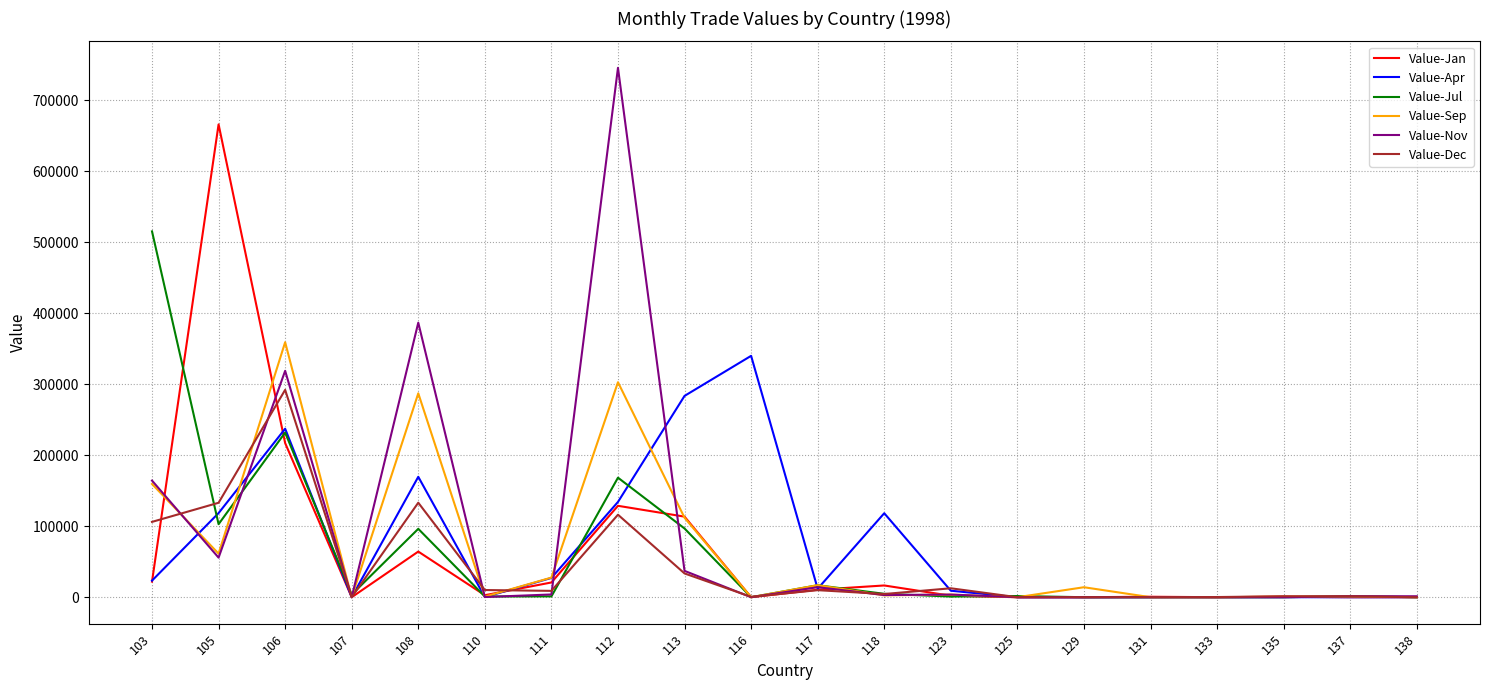

Which series has the largest total across all categories?

Value-Nov